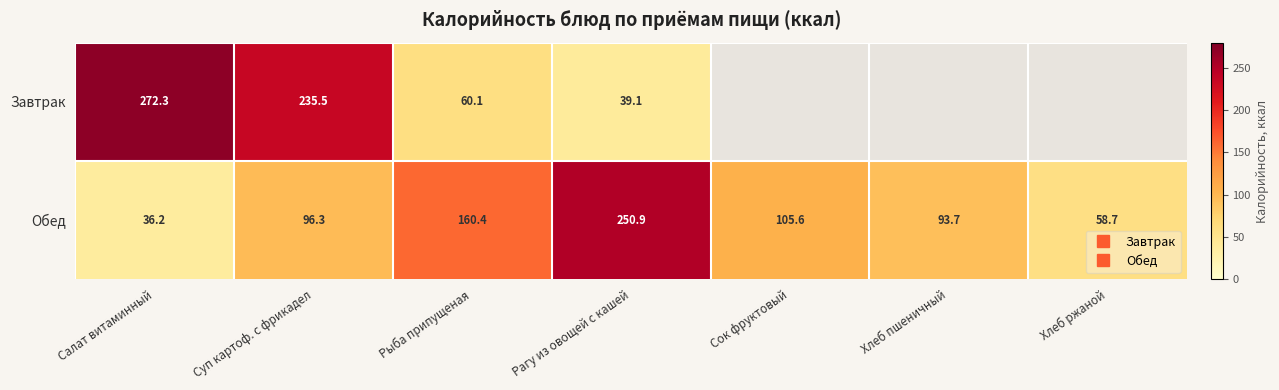

Which label corresponds to the largest value in the chart?

Салат витаминный